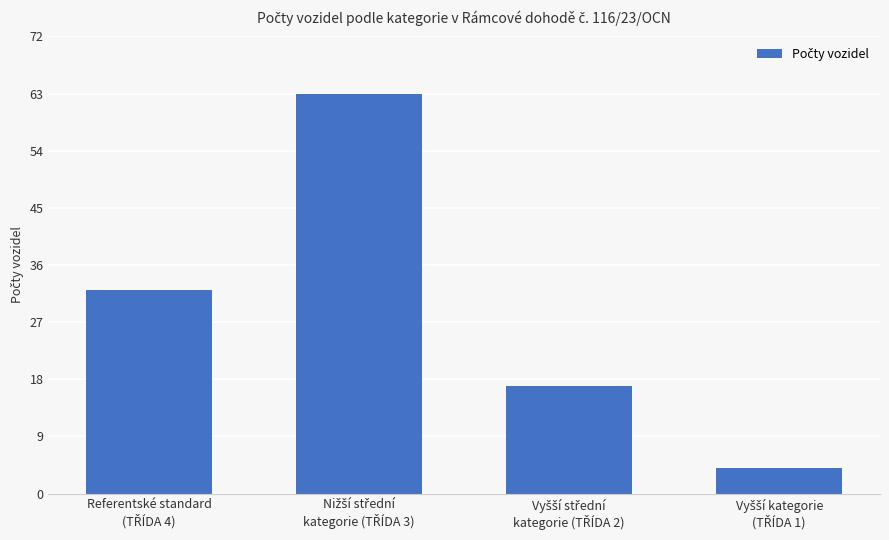

What is the value of the 1st bar from the left?

32